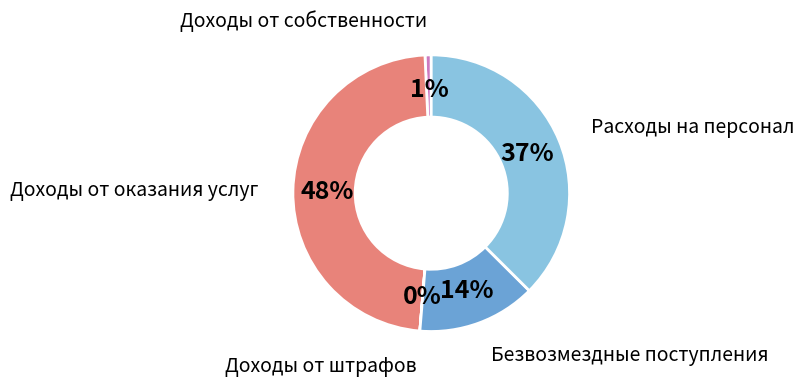

To the nearest percent, what percentage of the pie is Безвозмездные поступления?

14%